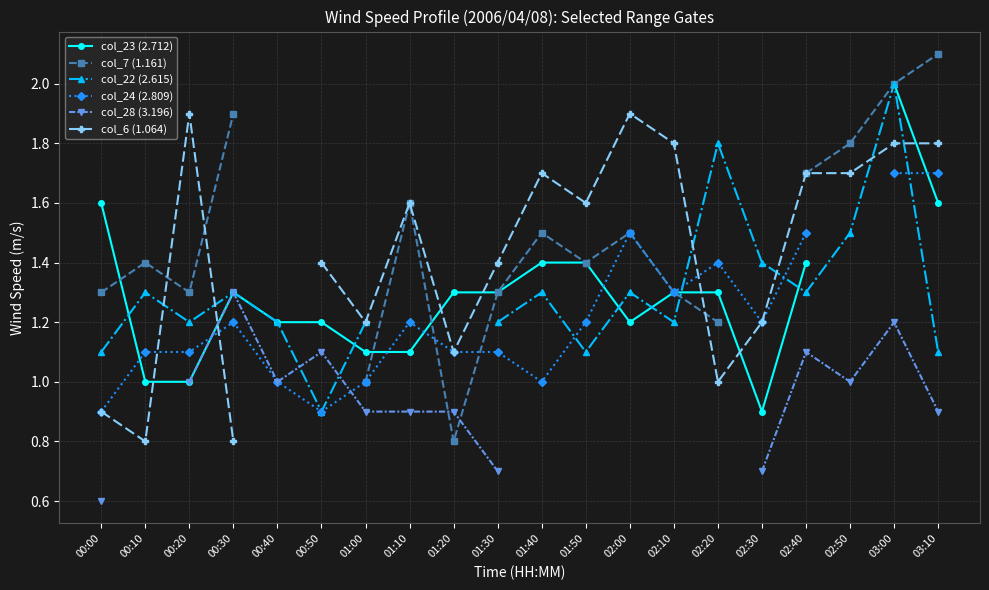

Which category has the lowest value in the col_28 (3.196) series?

00:00